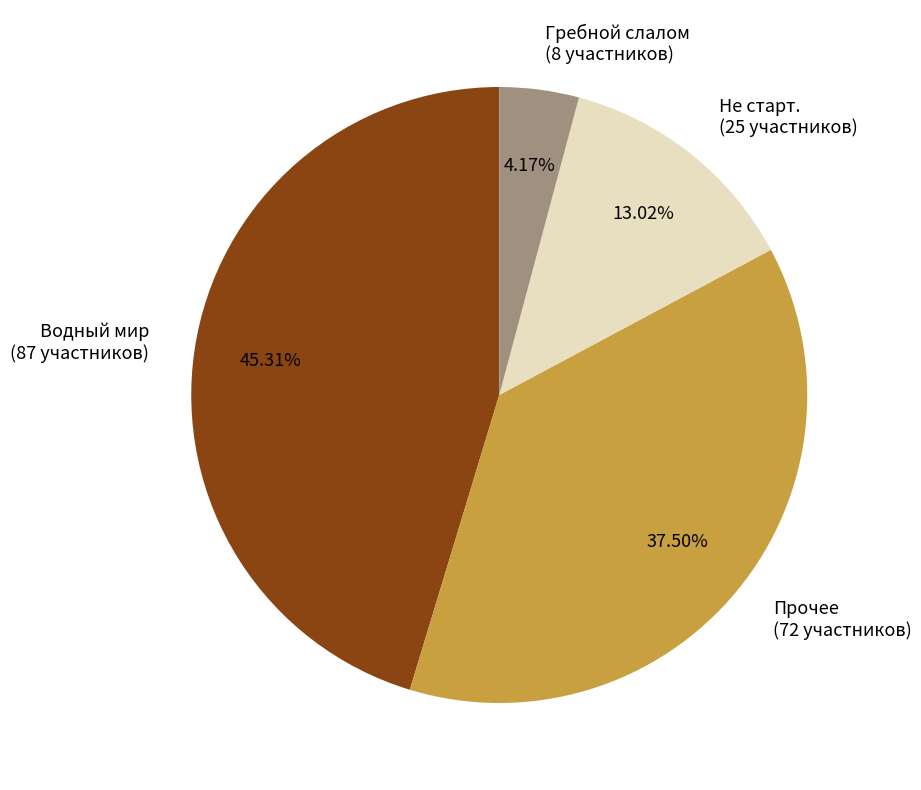

To the nearest percent, what is the average slice percentage?

25%